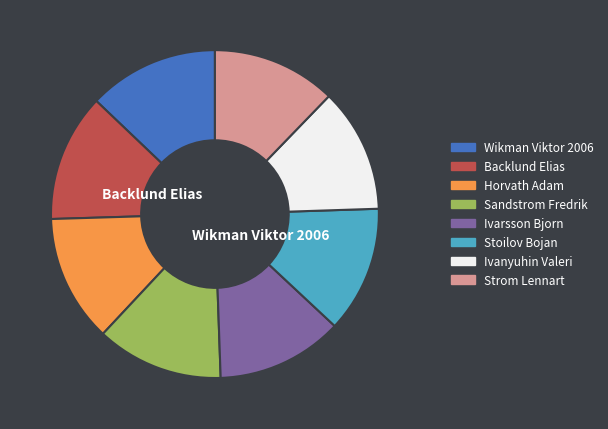

To the nearest percent, what portion does Ivanyuhin Valeri represent?

12%